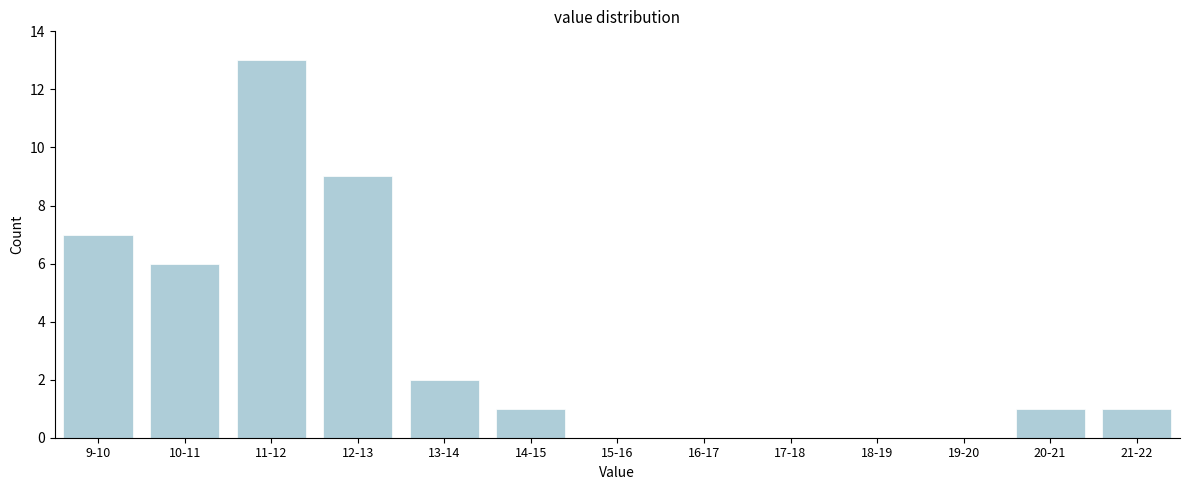

Reading left to right, list all the values displayed in this chart.

9-10=7	10-11=6	11-12=13	12-13=9	13-14=2	14-15=1	15-16=0	16-17=0	17-18=0	18-19=0	19-20=0	20-21=1	21-22=1